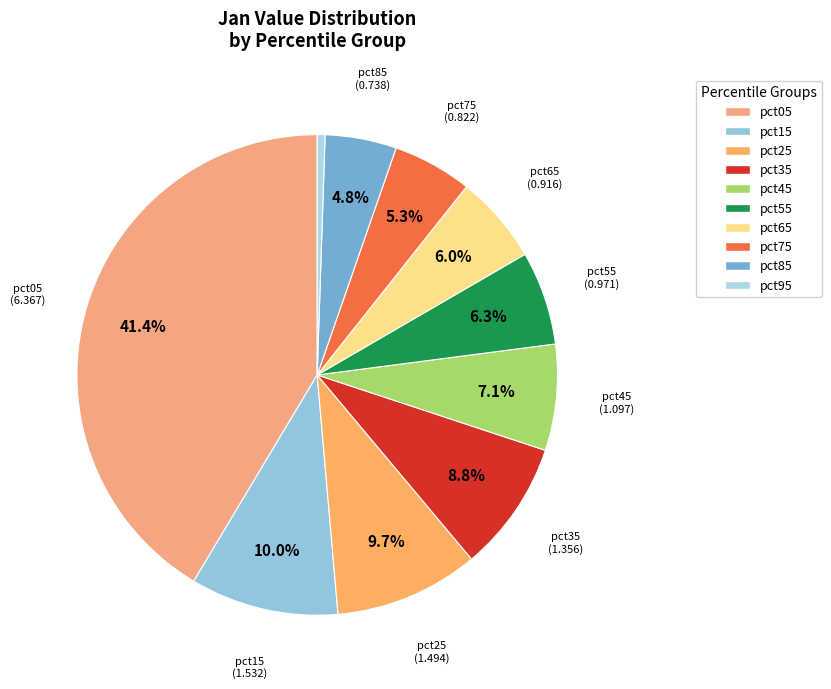

The pct35 slice represents 9% of the pie. True or false?

True